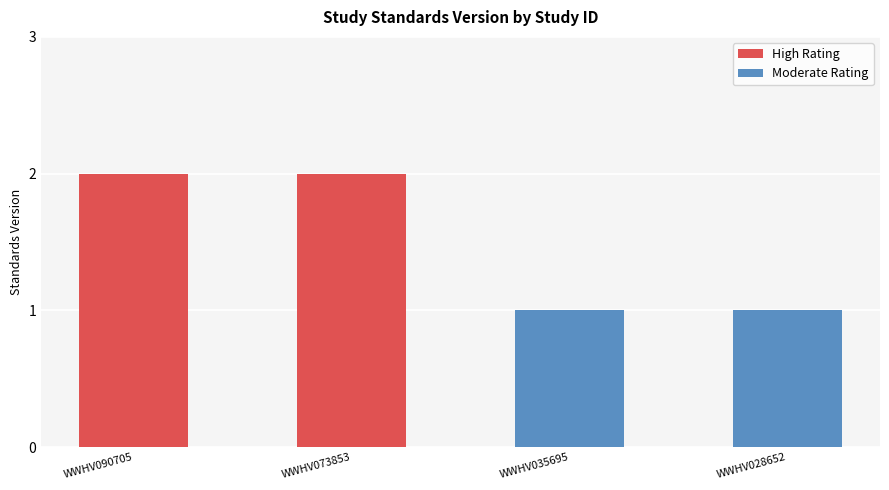

Are the bars horizontal?

No